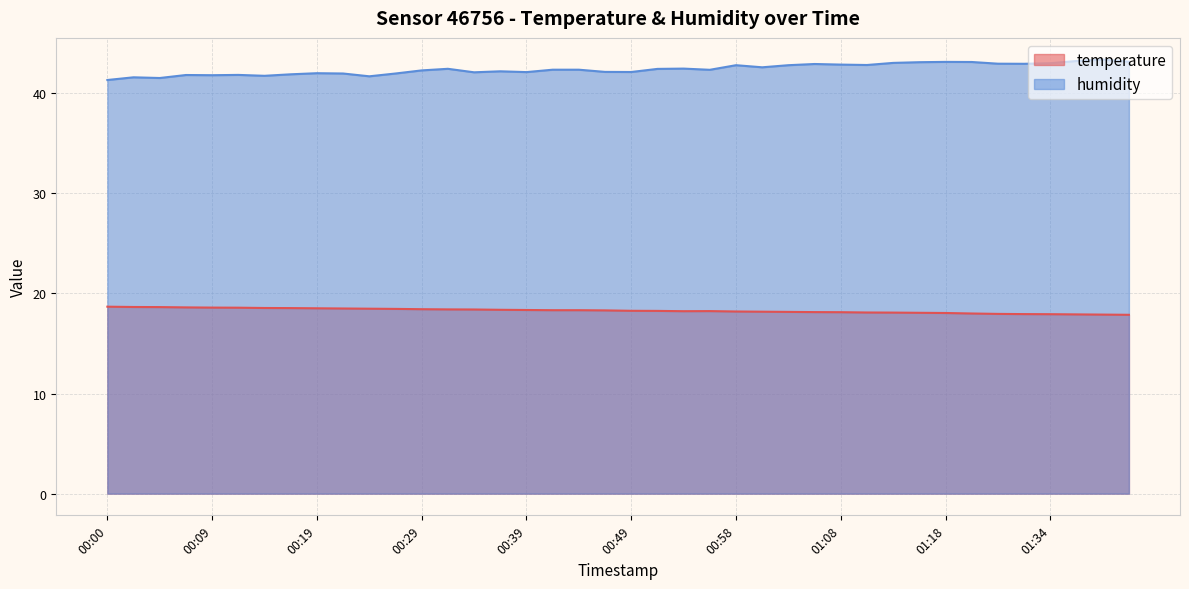

Is the value of humidity at 01:11 greater than the value of temperature at 00:12?

Yes